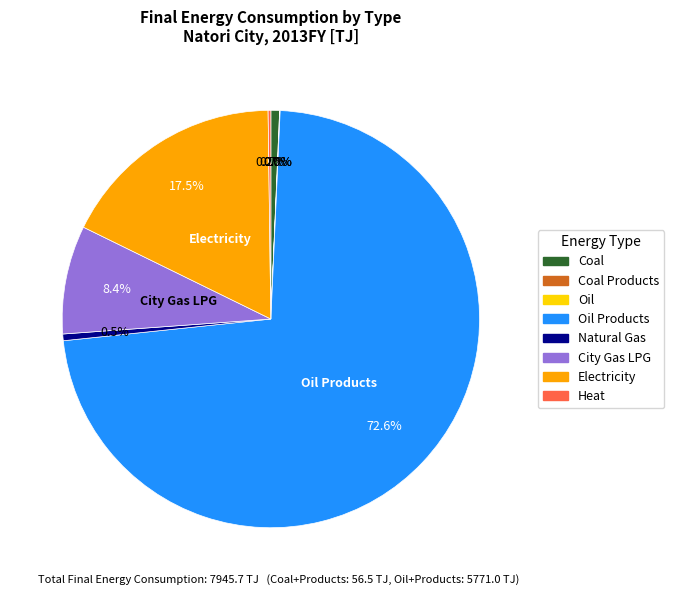

Is there a majority slice in this chart?

Yes